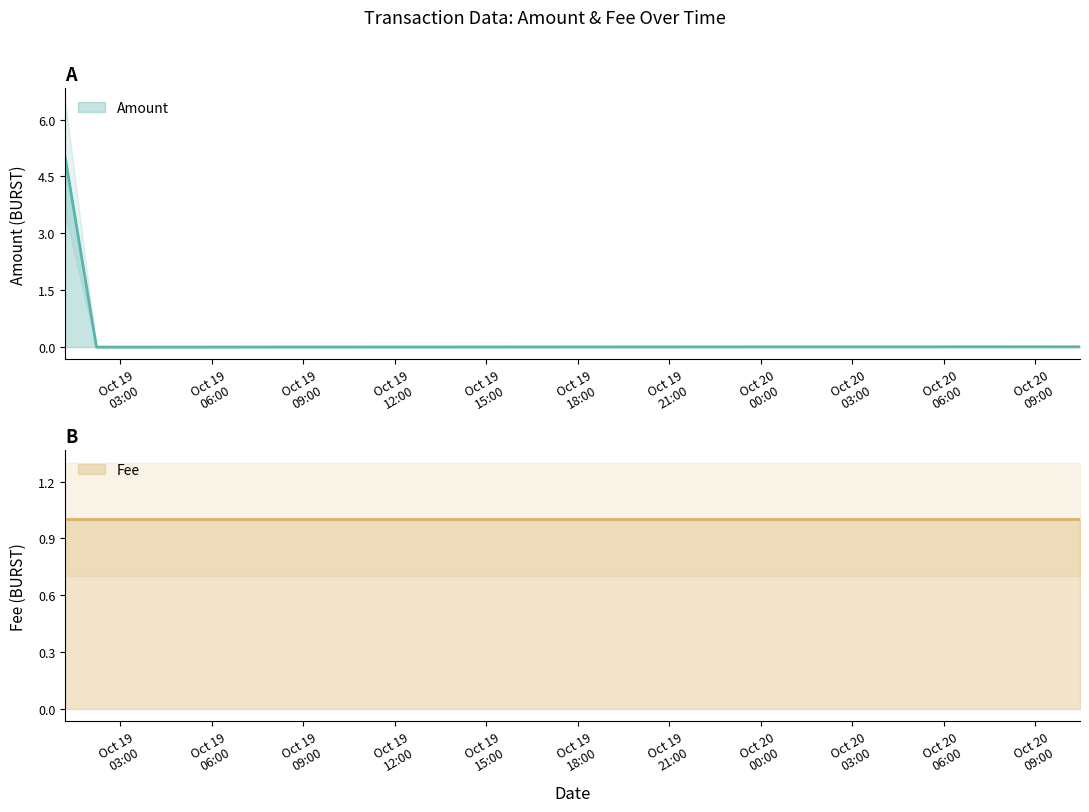

How many positive values are there?

2